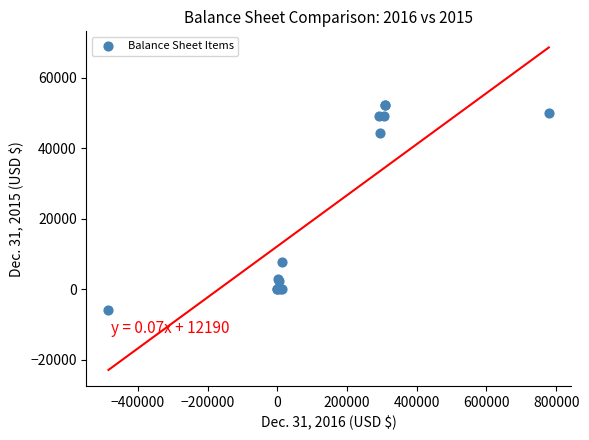

What Y value in the scatter plot is closest to 23190?

7820